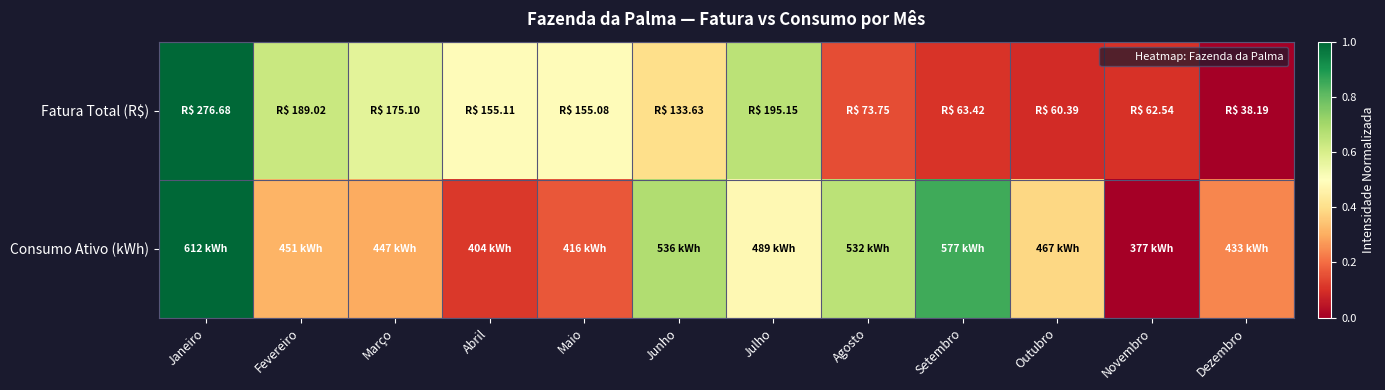

List the series in order of their peak value, highest first.

Fatura Total (R$), Consumo Ativo (kWh)